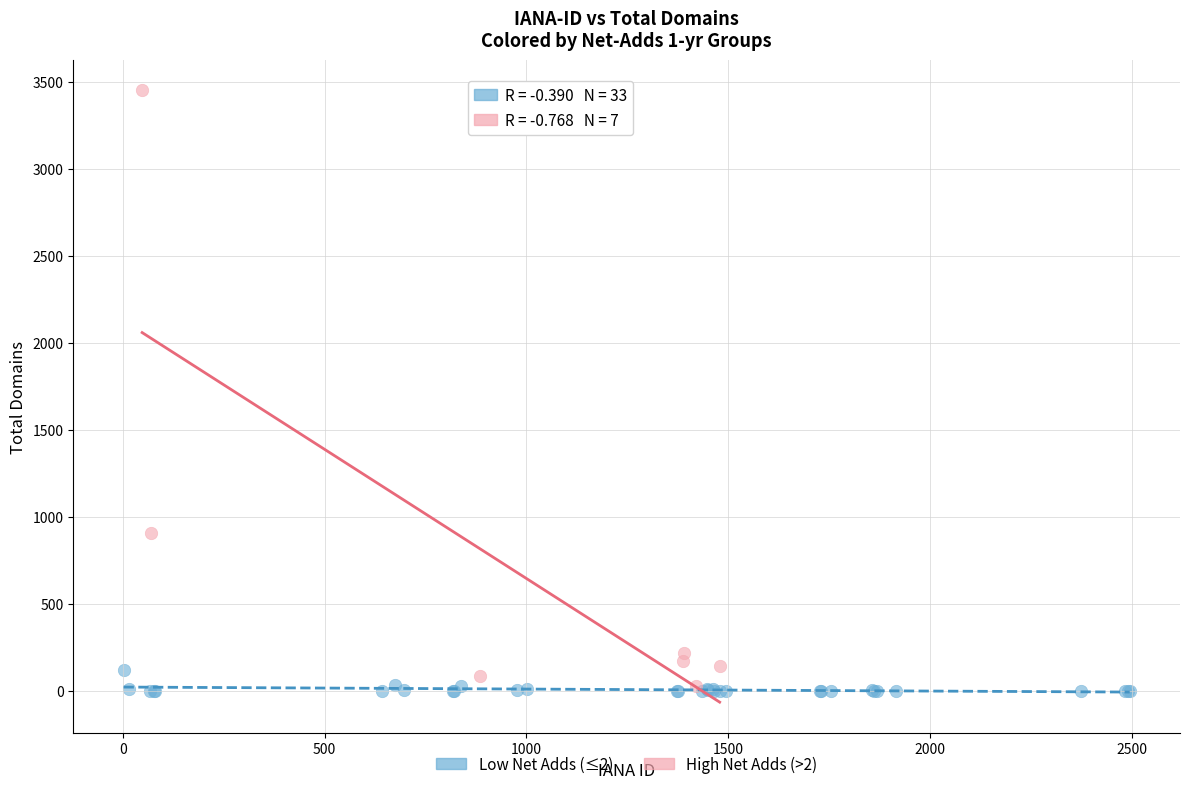

Which series has the widest spread of Y values?

High Net Adds (>2)